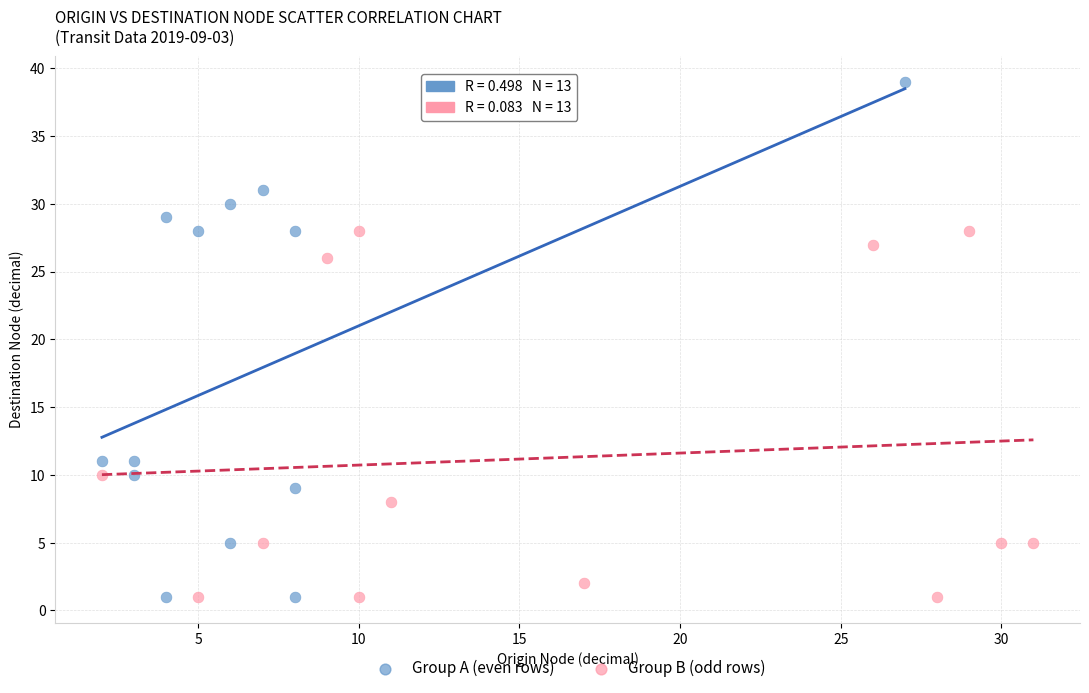

Which series has the widest spread of Y values?

Group A (even rows)